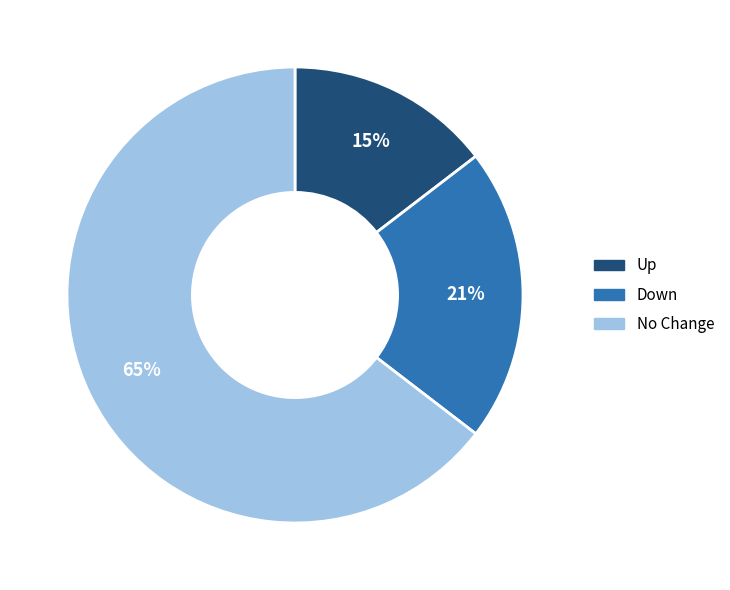

Combined, do No Change and Up account for over 50%?

Yes